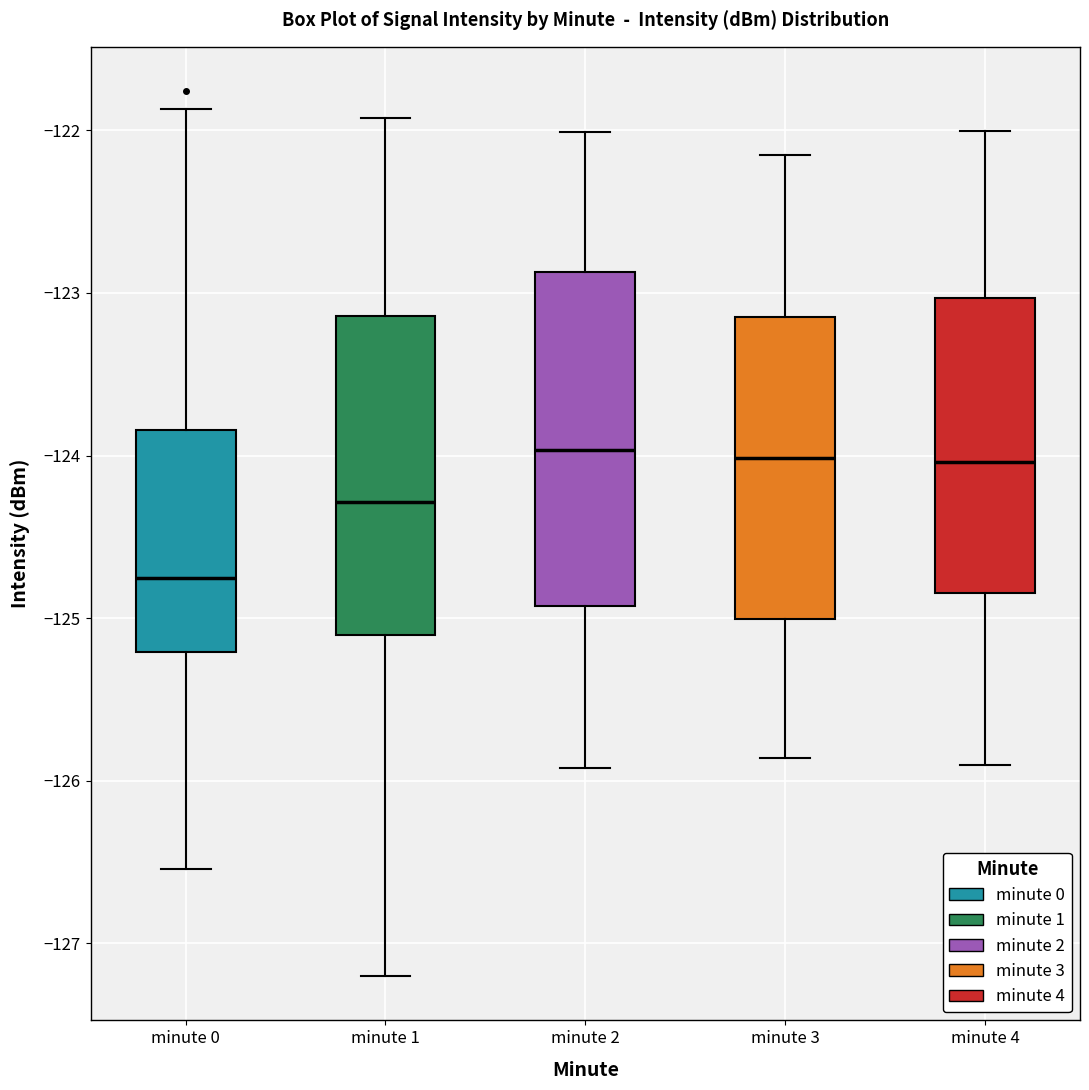

Where is the upper edge of the box for minute 4 on the y-axis? The values are not printed on the chart, so give them approximately, as read against the axis.

-123.0